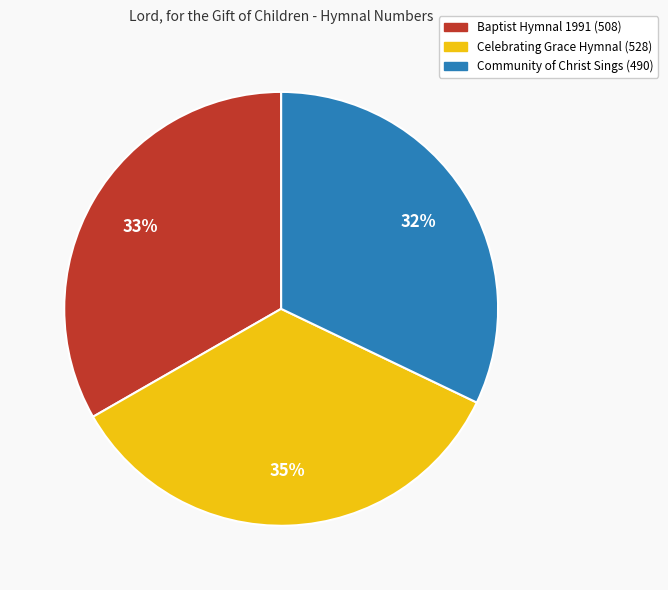

Is the sum of Celebrating Grace Hymnal (528) and Community of Christ Sings (490) greater than half?

Yes